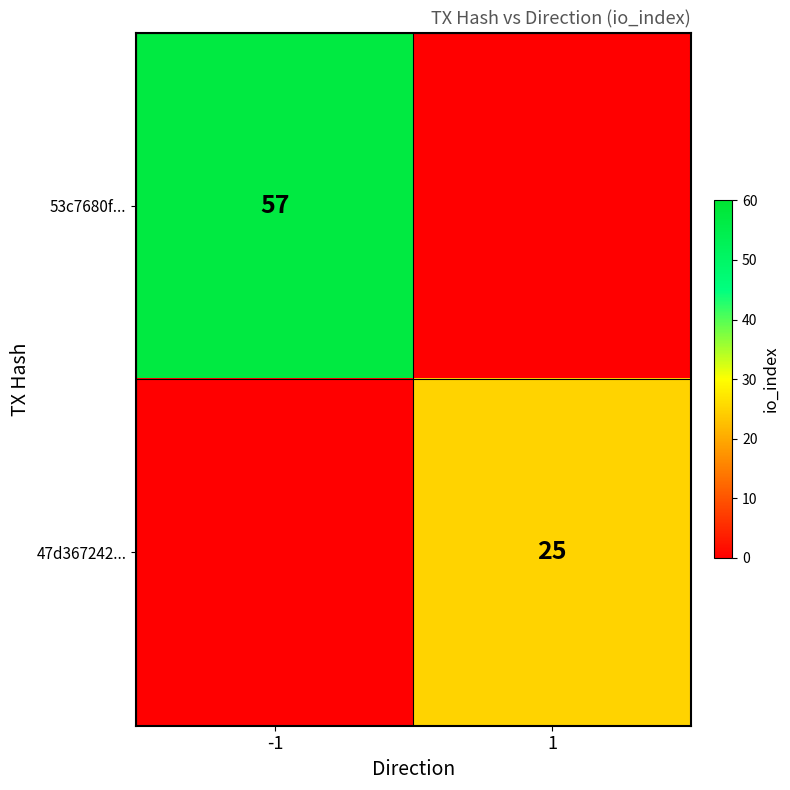

Which series changed the most between -1 and 1?

53c7680f...